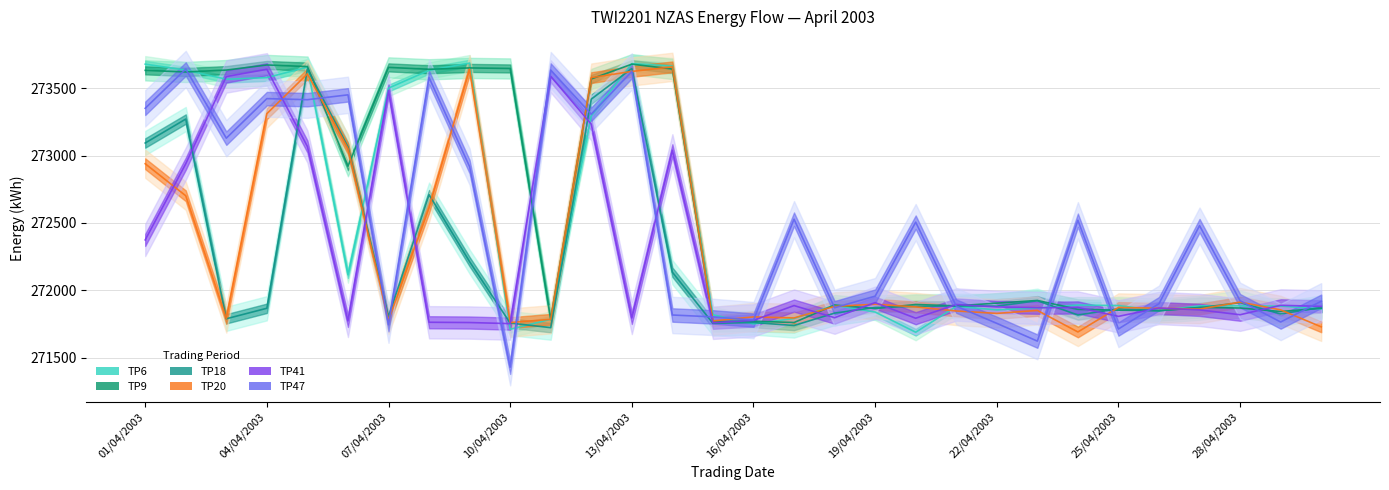

What is the difference between the maximum and minimum values in the TP18 series?

1926